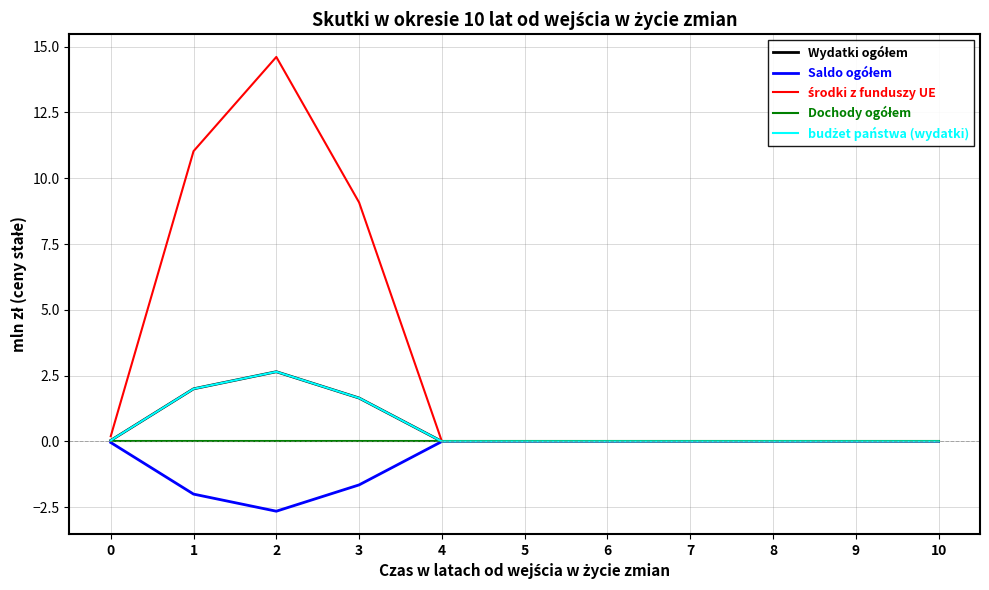

Is this an area chart (filled region under the line)?

No